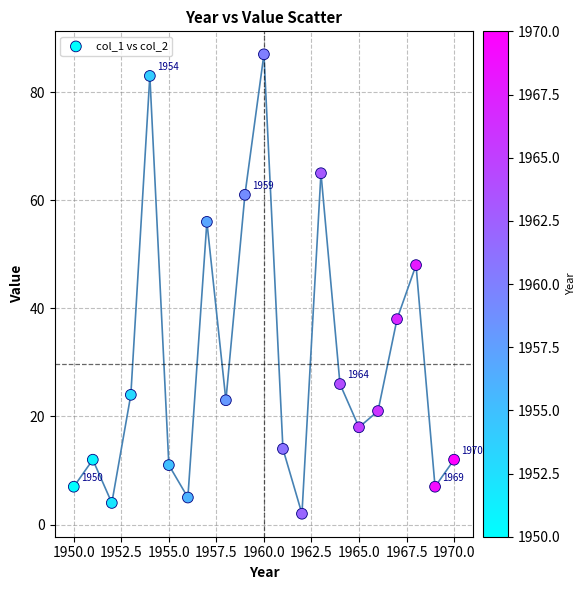

What is the range of Y values (max minus min)?

85